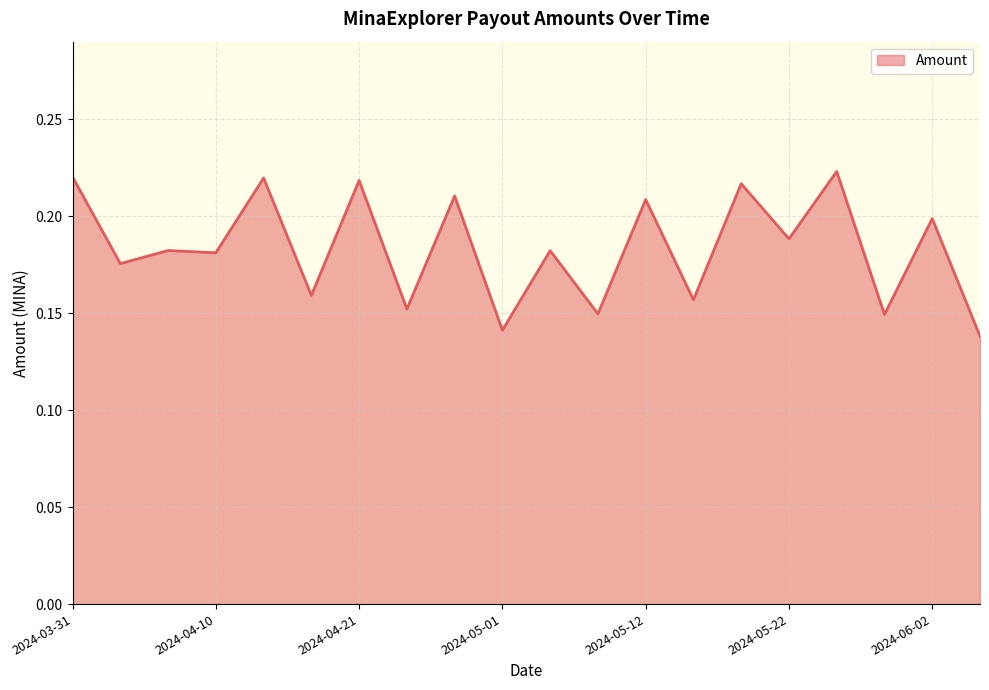

Reading right to left, transcribe all the data shown in this chart.

2024-03-31=0.2	2024-04-03=0.2	2024-04-07=0.2	2024-04-10=0.2	2024-04-14=0.2	2024-04-17=0.2	2024-04-21=0.2	2024-04-24=0.2	2024-04-28=0.2	2024-05-01=0.1	2024-05-05=0.2	2024-05-08=0.1	2024-05-12=0.2	2024-05-15=0.2	2024-05-19=0.2	2024-05-22=0.2	2024-05-26=0.2	2024-05-29=0.1	2024-06-02=0.2	2024-06-06=0.1